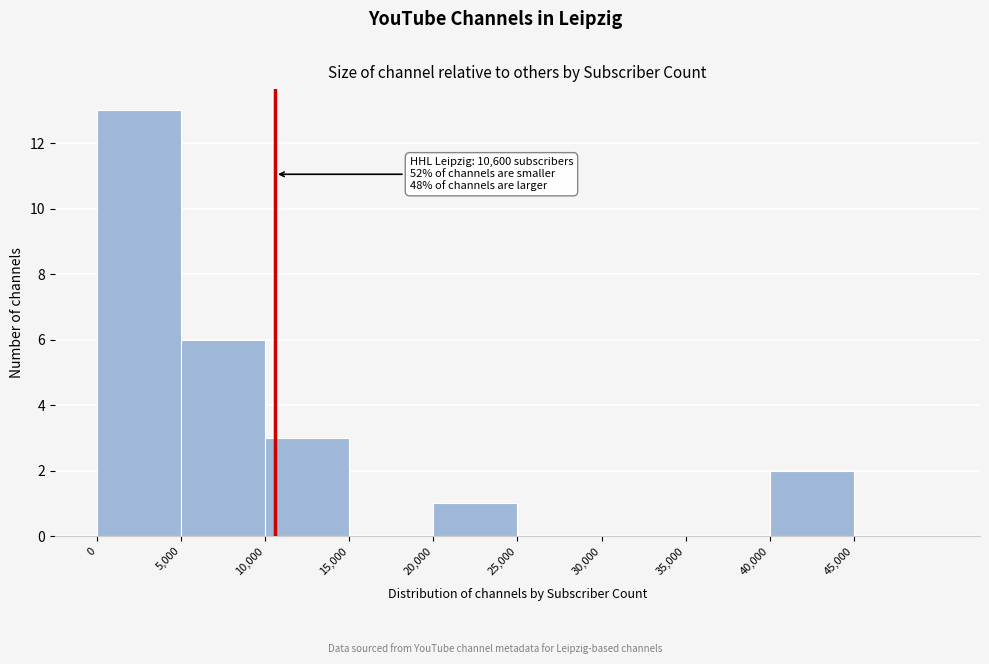

Which range on the x-axis has the tallest bar?

0 to 5000